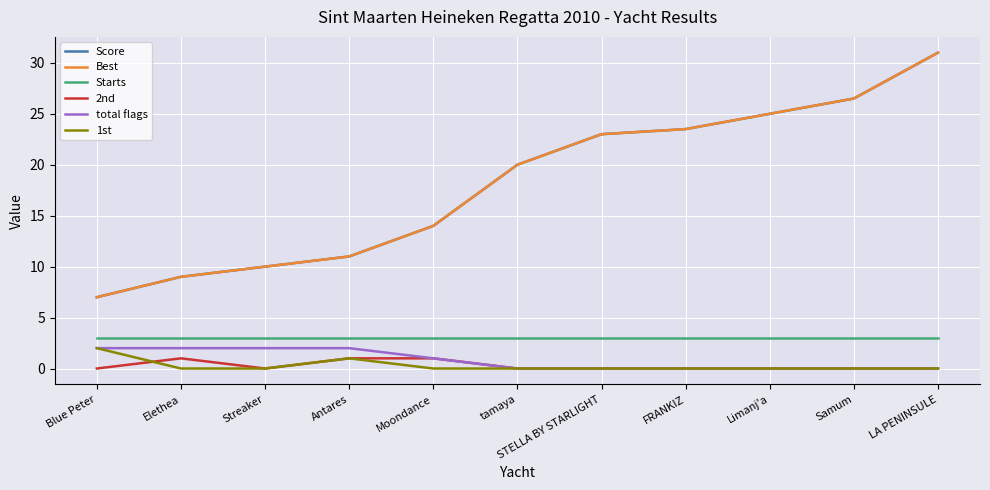

At tamaya, list the series in order from largest to smallest.

Score, Best, Starts, 2nd, total flags, 1st